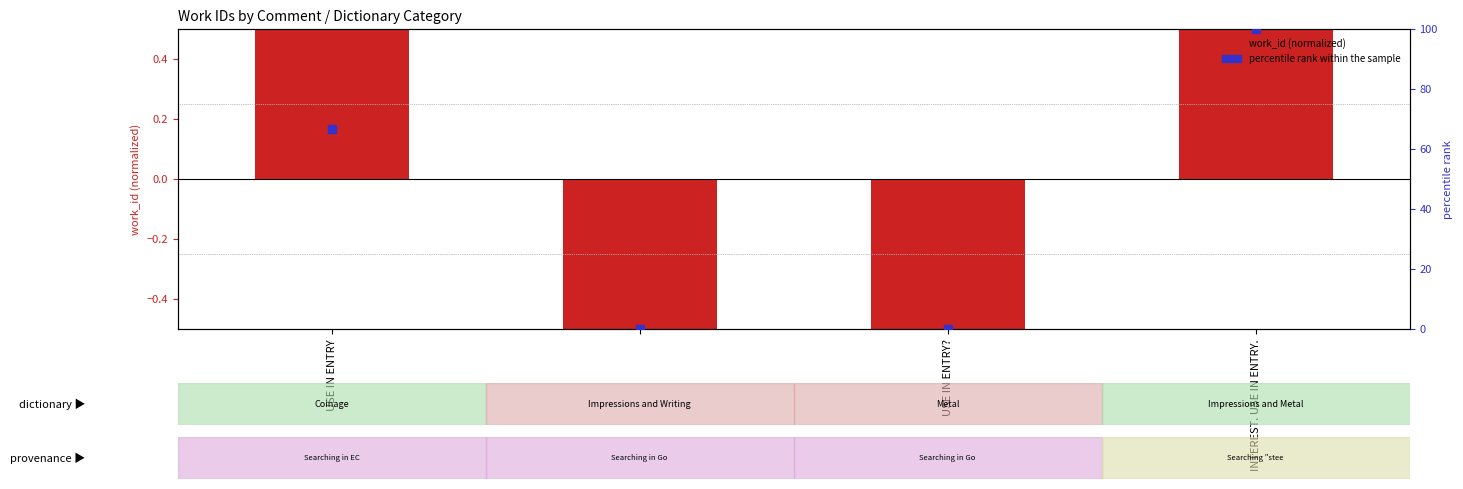

What are all the series names shown in the legend?

work_id (normalized), percentile rank within the sample